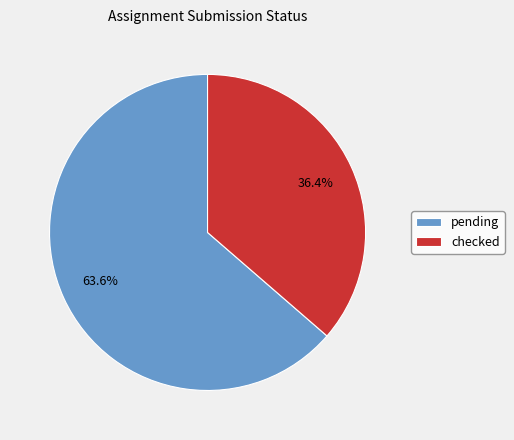

What percentage is the pending slice, to the nearest percent?

64%